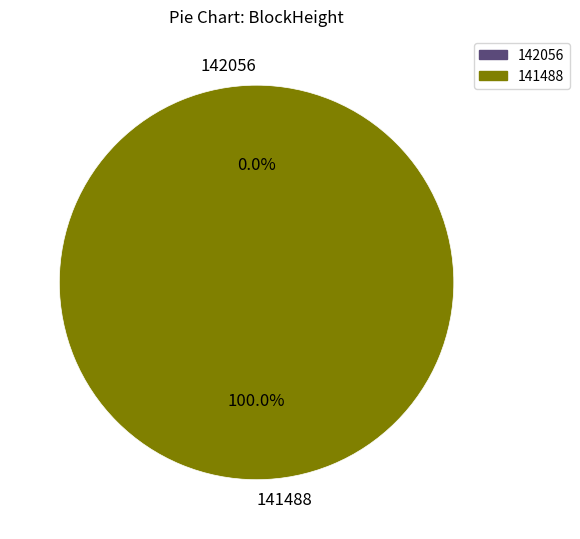

What percentage do 142056 and 141488 together represent?

100.0%